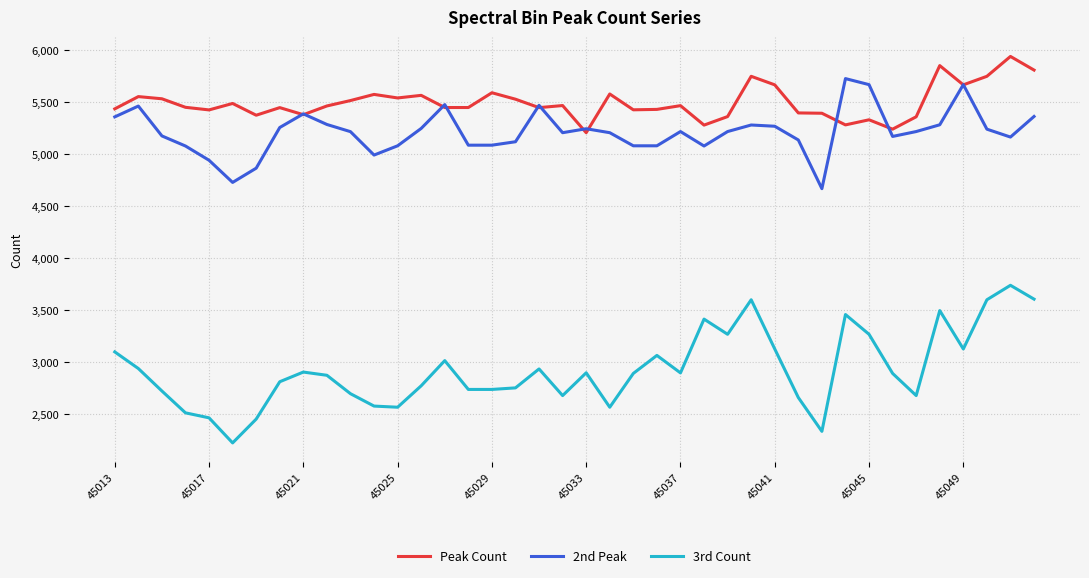

What is the highest value of the 2nd Peak series?

5727